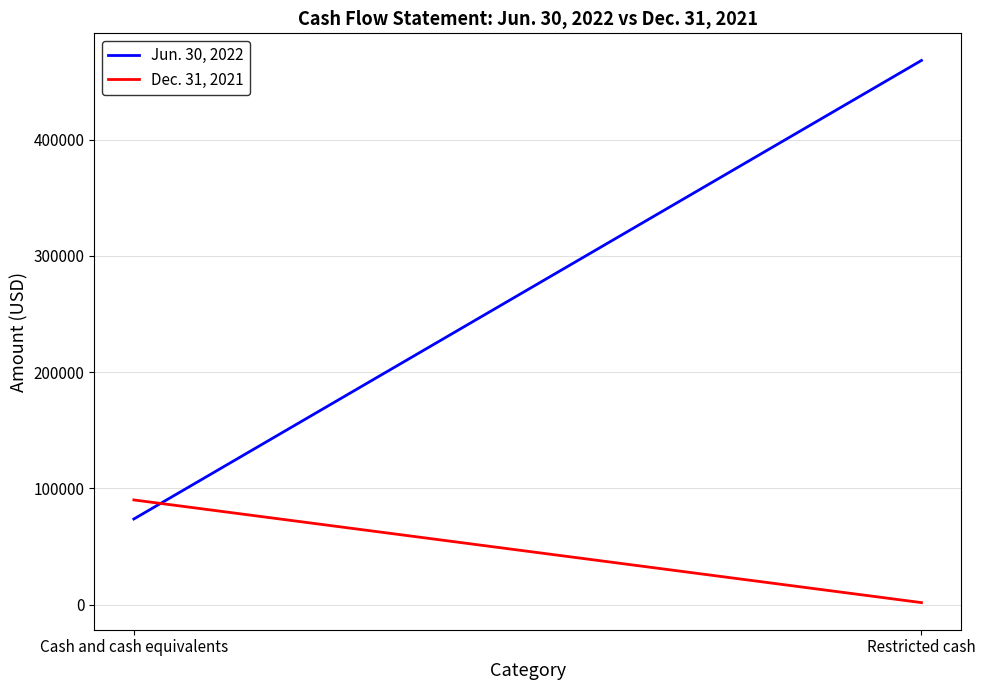

Which series has the widest spread of values?

Jun. 30, 2022